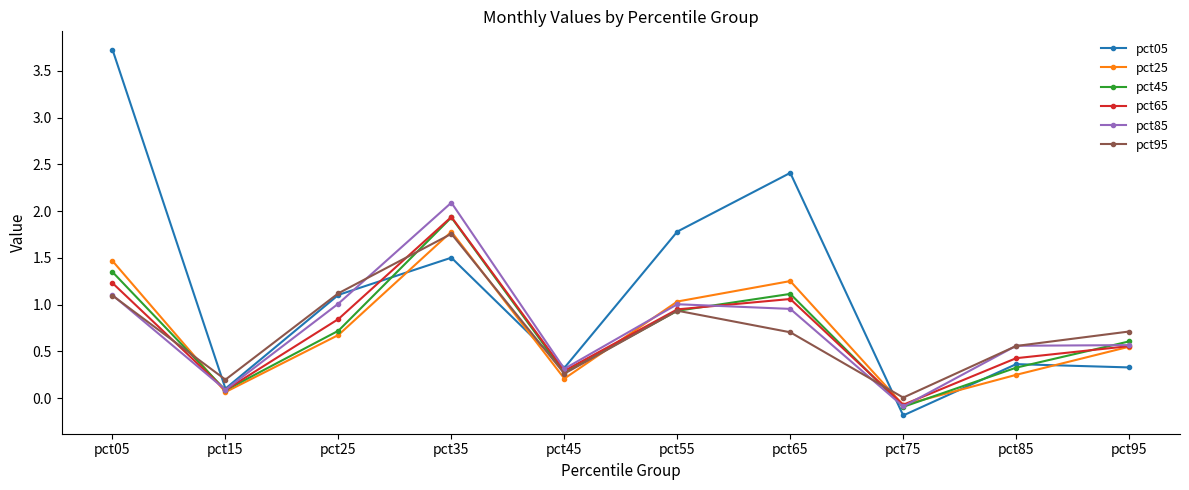

How many intersections are there between pct45 and pct25?

3